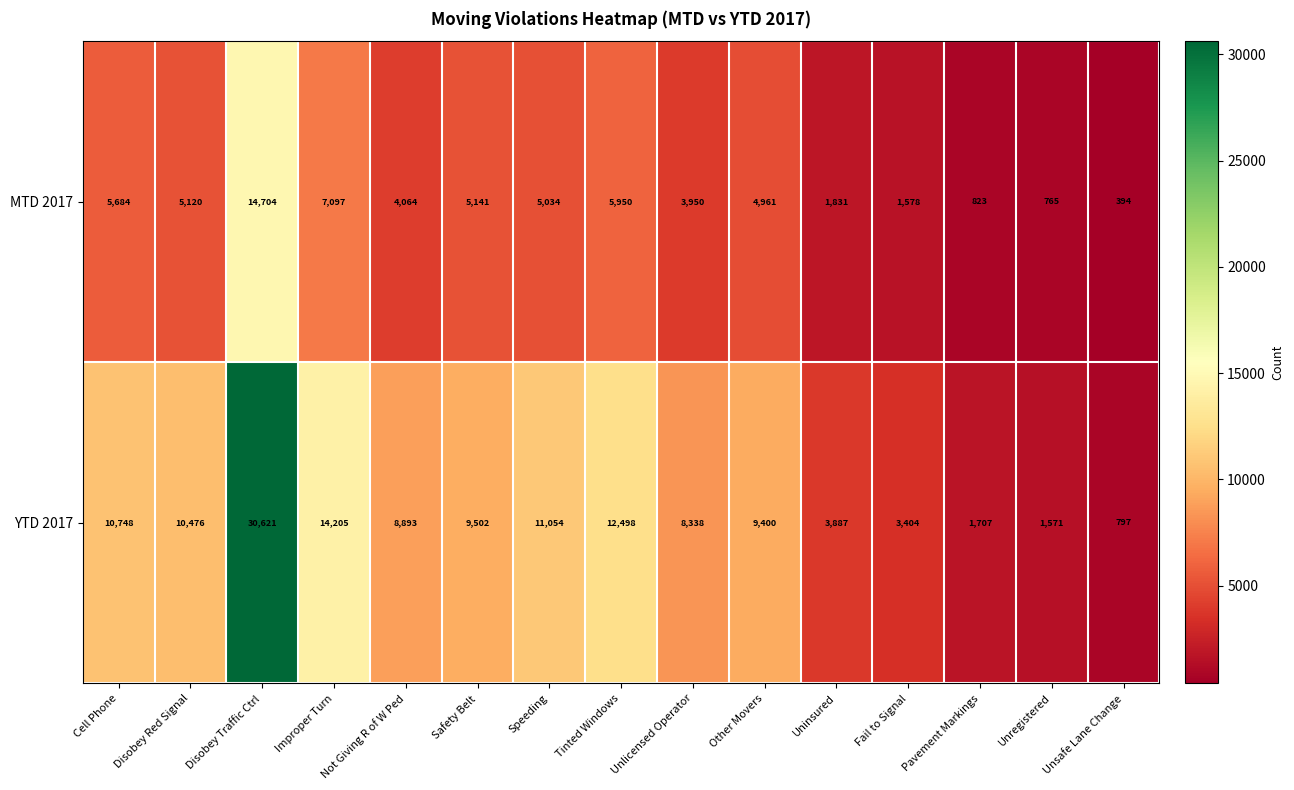

Which category has the highest value across all series?

Disobey Traffic Ctrl